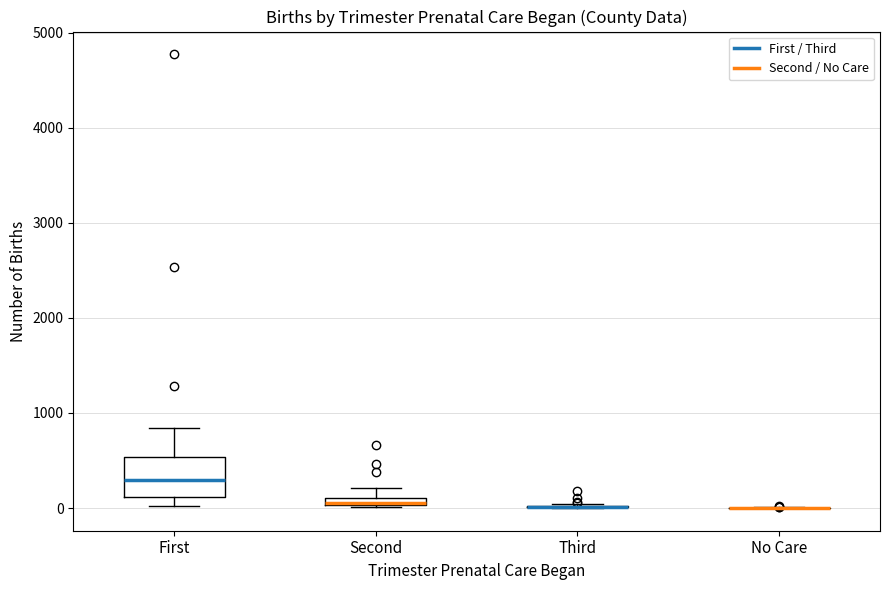

Which box is the tallest, from its lower edge to its upper edge?

First